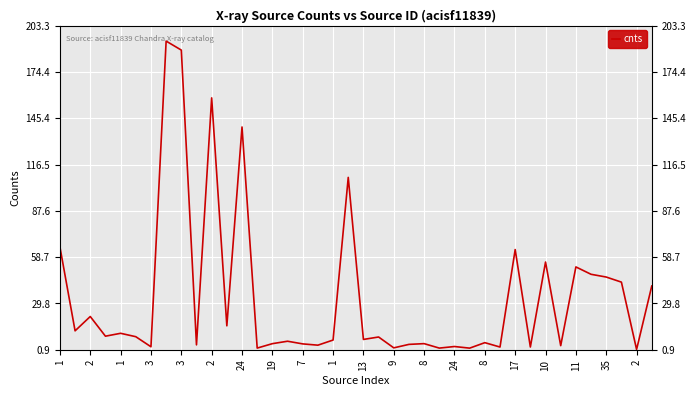

Count the number of categories in the chart.

40